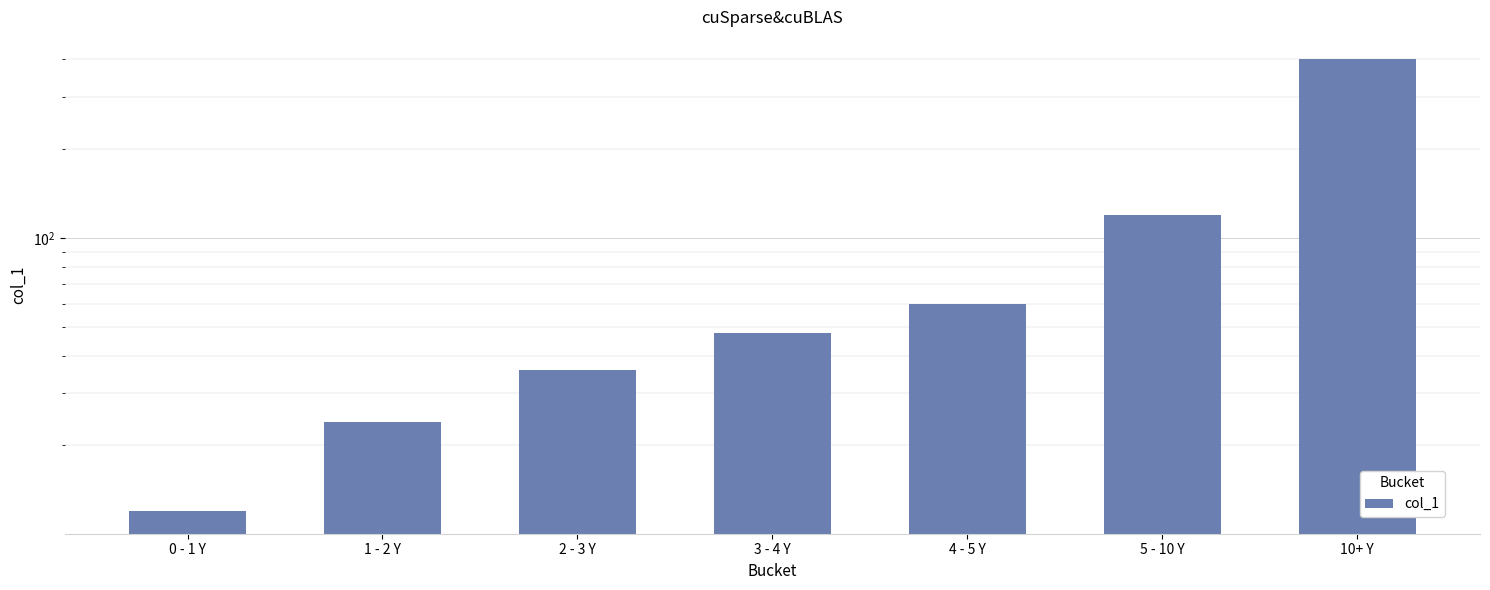

Which category has the lowest value across all series?

0 - 1 Y